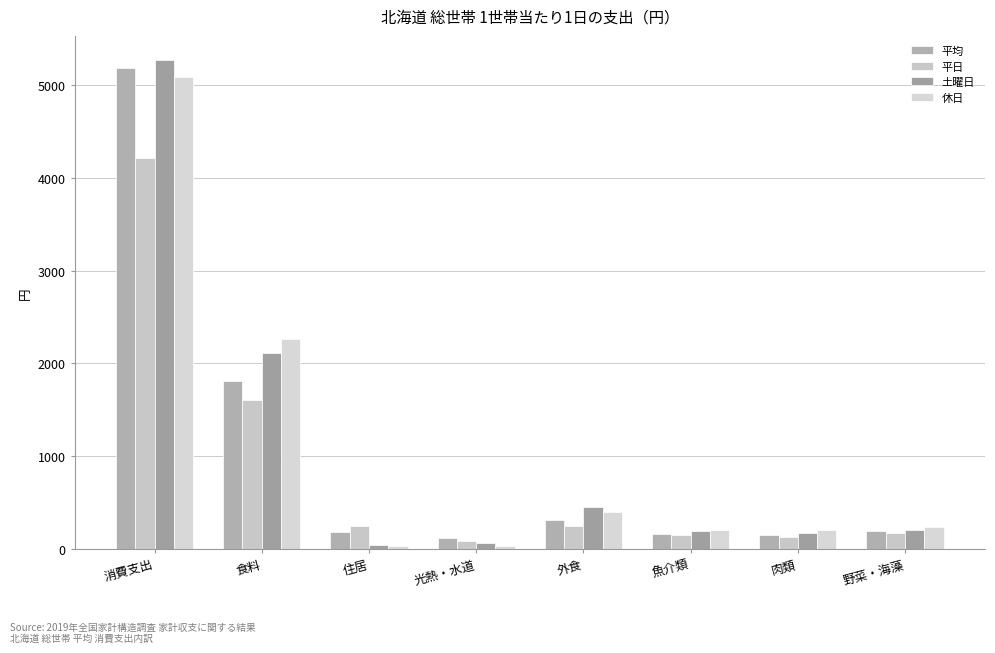

What is the value of the 土曜日 bar at the 4th from the left?

59.6